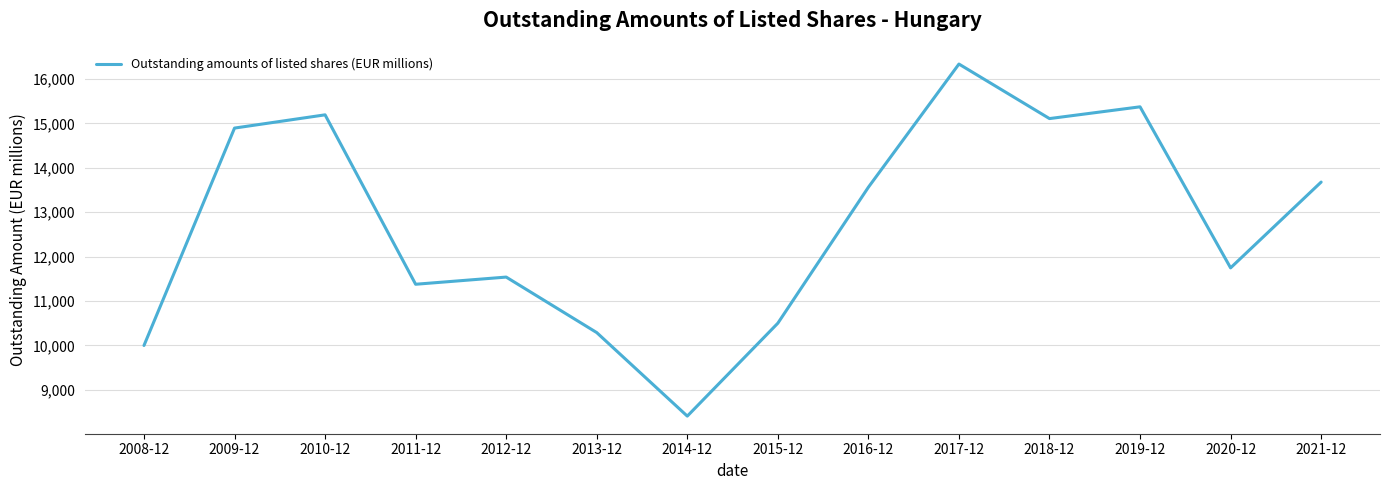

At which category does the data reach its first local peak?

2010-12